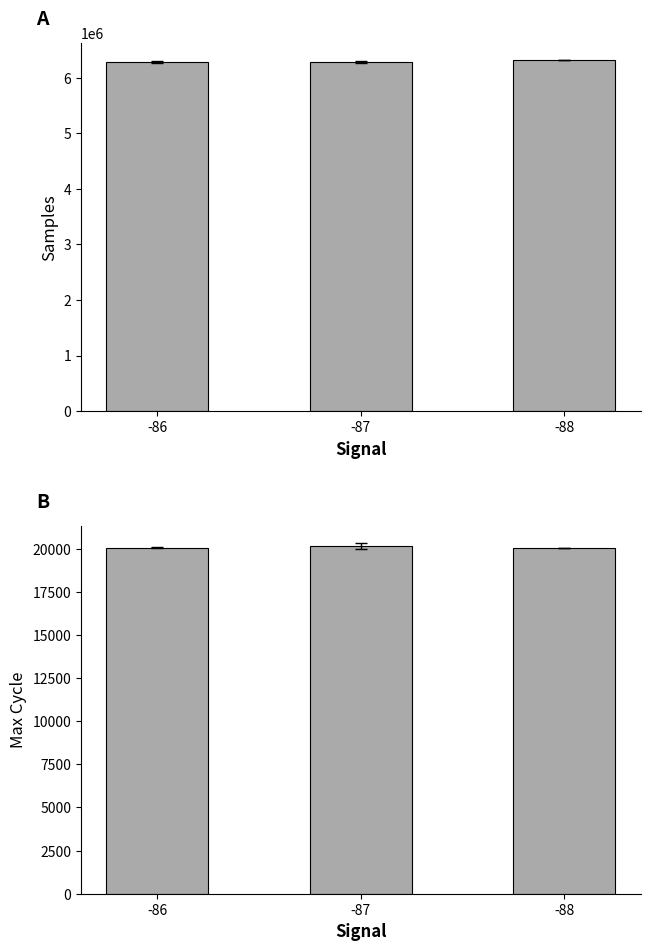

Read the Max Cycle value at -86.

20058.0